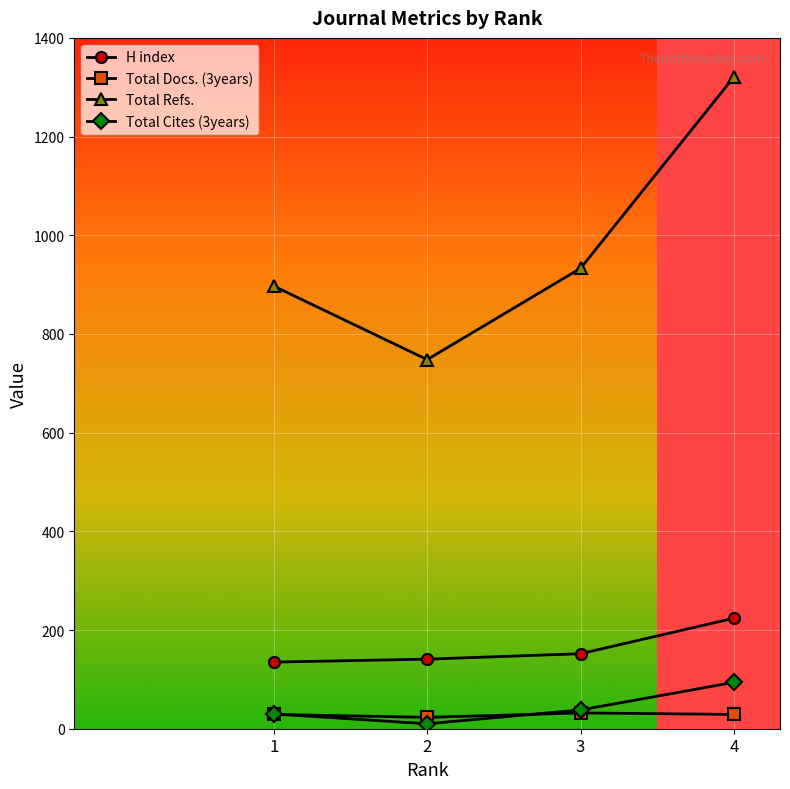

Which series has the largest total across all categories?

Total Refs.